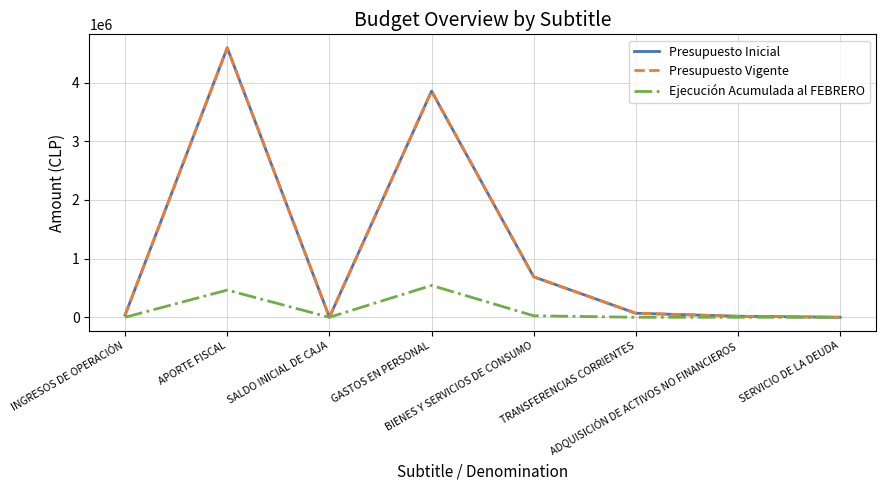

Does the chart display data point markers on the line(s)?

No